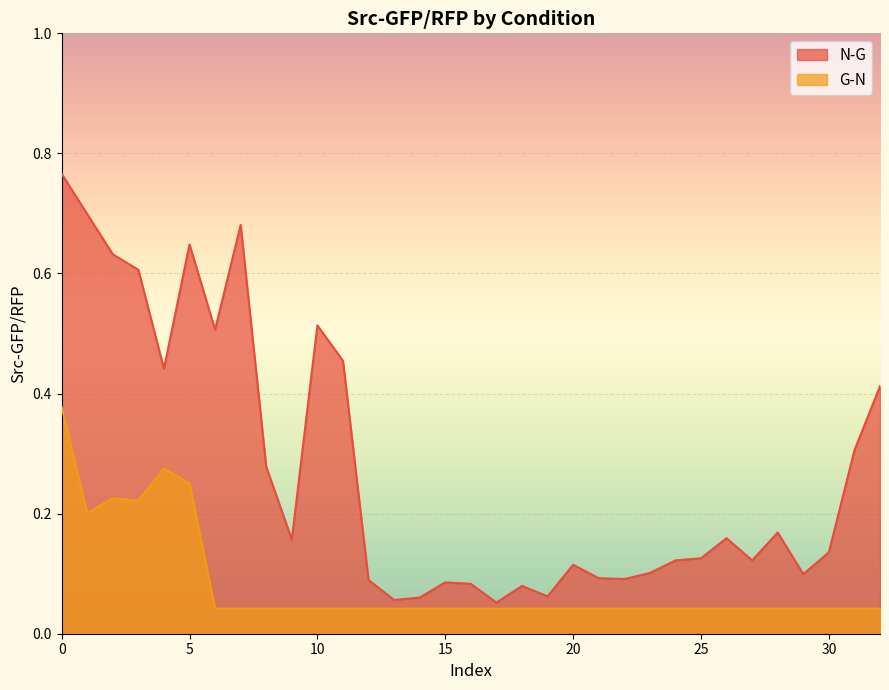

Count the number of categories in the chart.

33